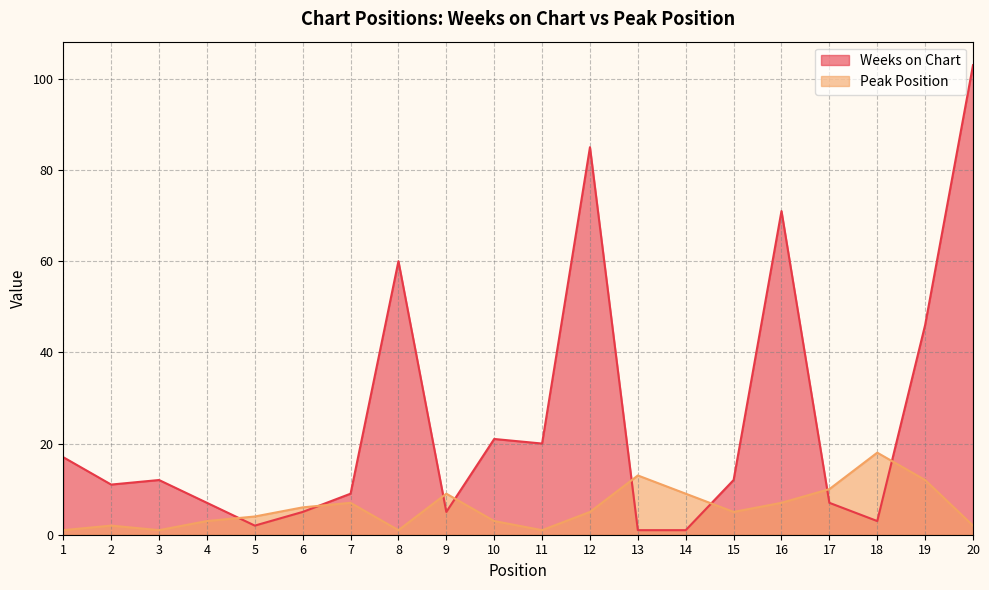

At which category does Weeks on Chart reach its first local valley?

2